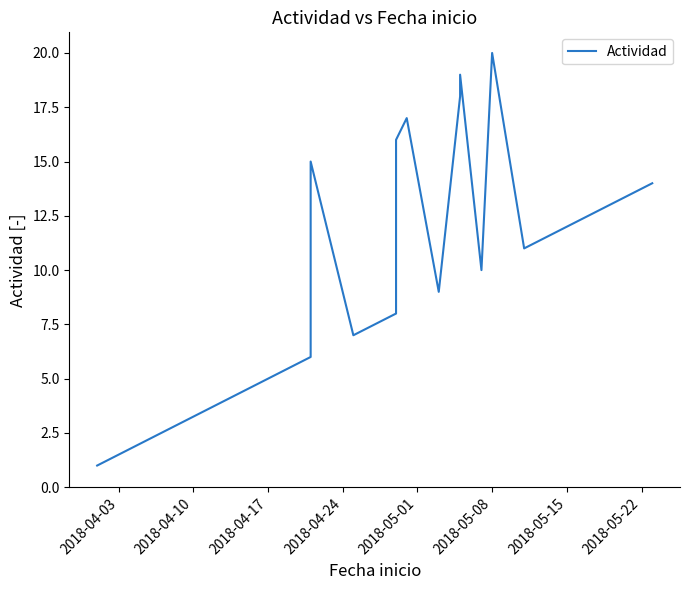

Is it true that the value at 2018-04-17 is 4?

False